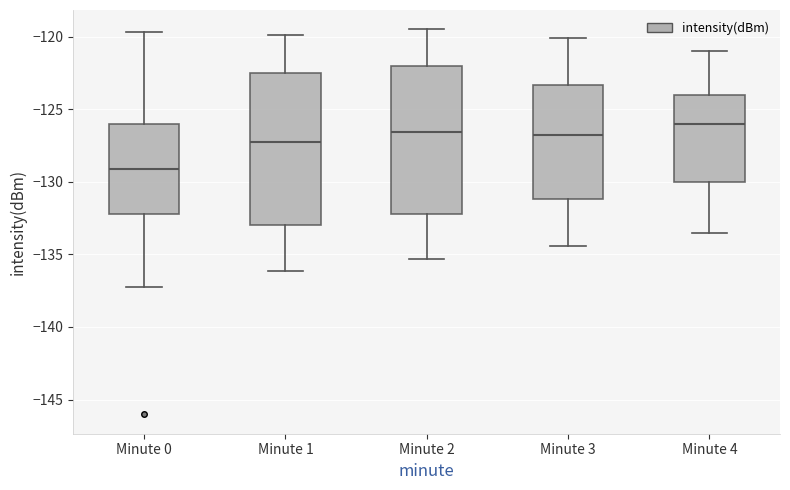

Reading left to right, transcribe this box plot: for each box, give where its median line is, the range the box spans, and where its two whiskers end, as read against the y-axis. The values are not printed on the chart, so give them approximately, as read against the axis.

Minute 0: median -129.0, box -132.5 to -126.0, whiskers -137.0 to -119.5
Minute 1: median -127.5, box -133.0 to -122.5, whiskers -136.0 to -120.0
Minute 2: median -126.5, box -132.0 to -122.0, whiskers -135.5 to -119.5
Minute 3: median -127.0, box -131.0 to -123.5, whiskers -134.5 to -120.0
Minute 4: median -126.0, box -130.0 to -124.0, whiskers -133.5 to -121.0